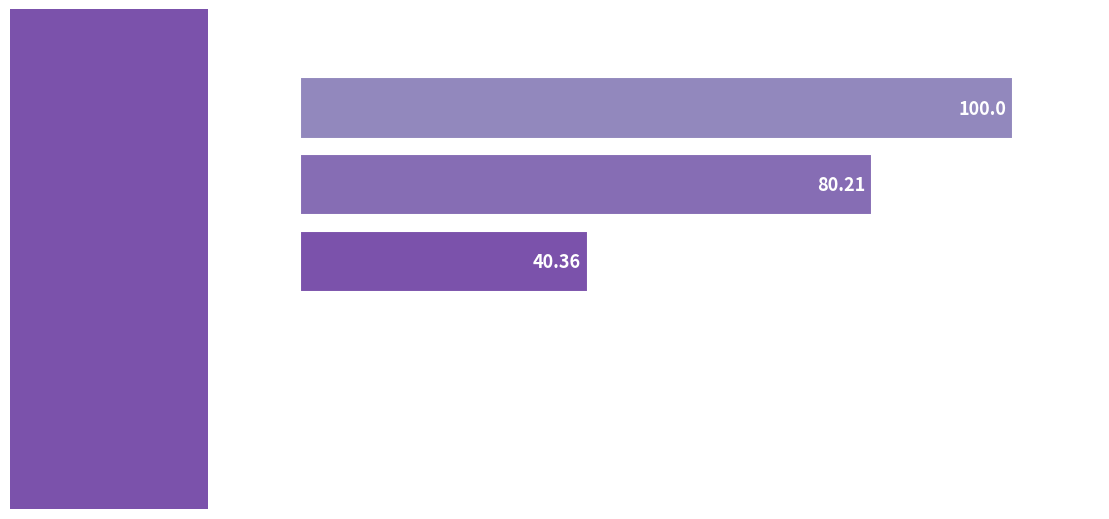

Which has a higher value, Medição 2 or Paralisação 2?

Medição 2